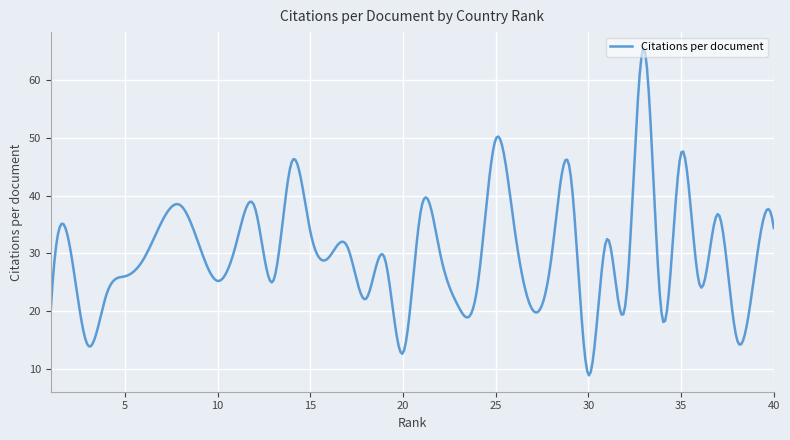

True or false: the data has more than 1 interior local peaks.

True